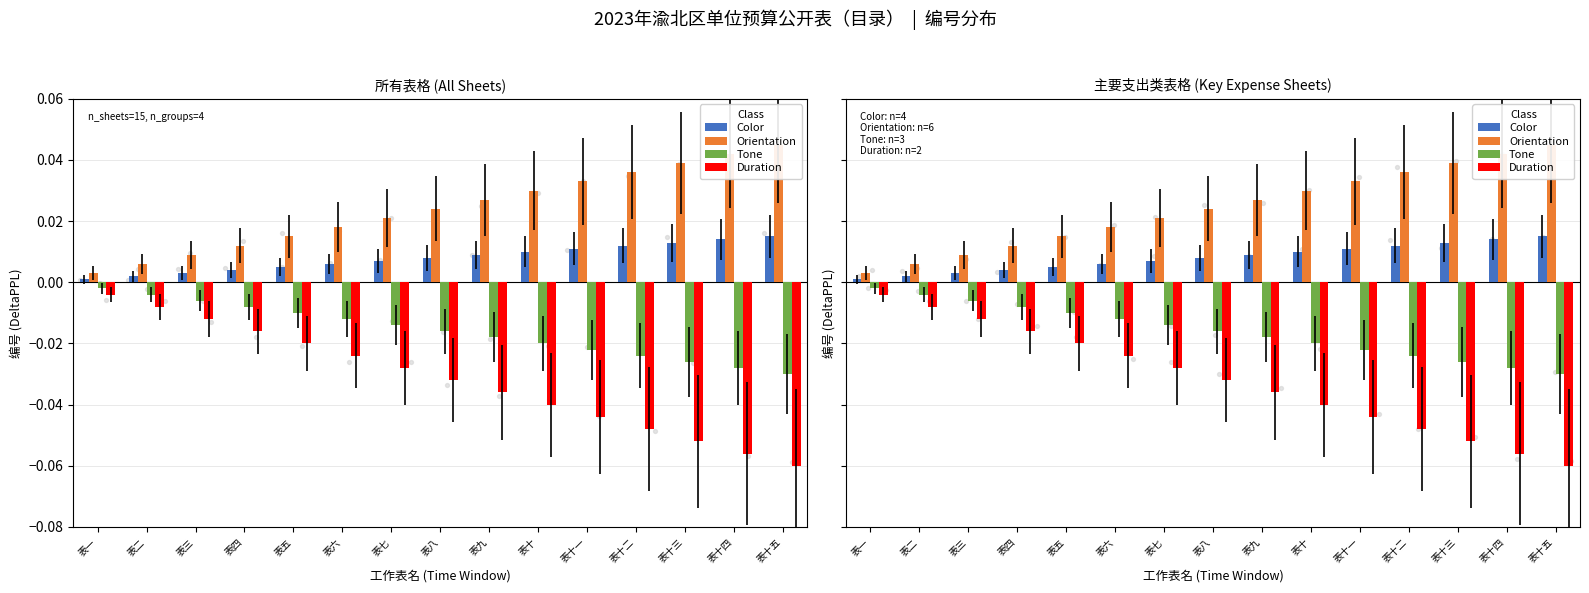

Which series contains the highest Y value?

Orientation